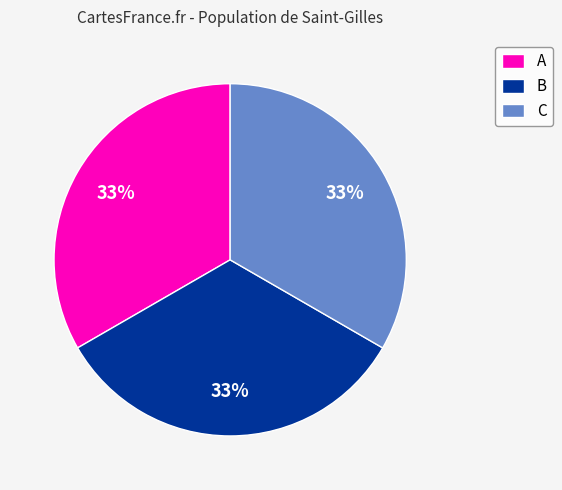

Is it true that C is 33% of the pie?

True